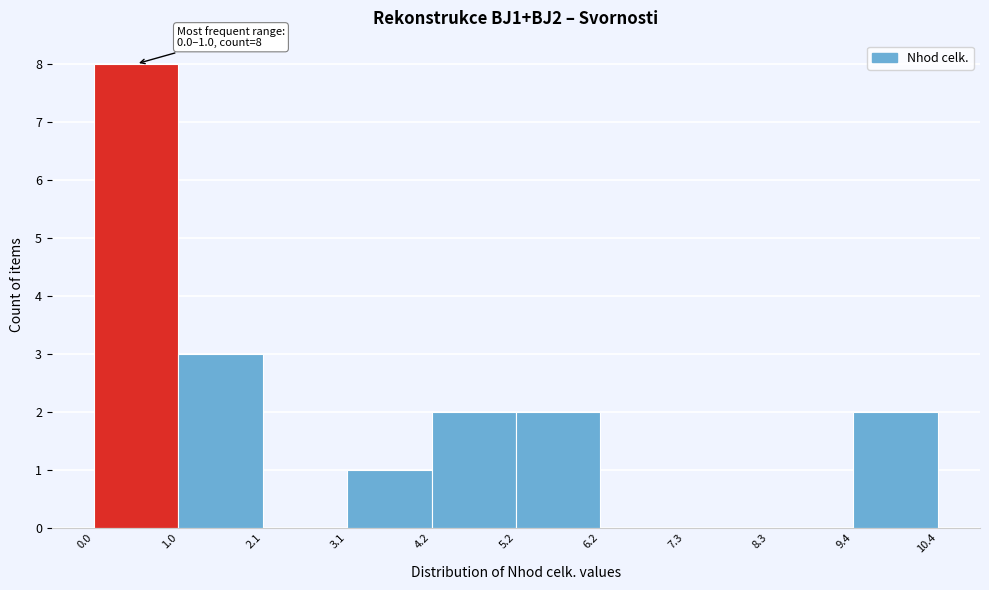

Which range on the x-axis has the tallest bar?

0.0 to 1.0